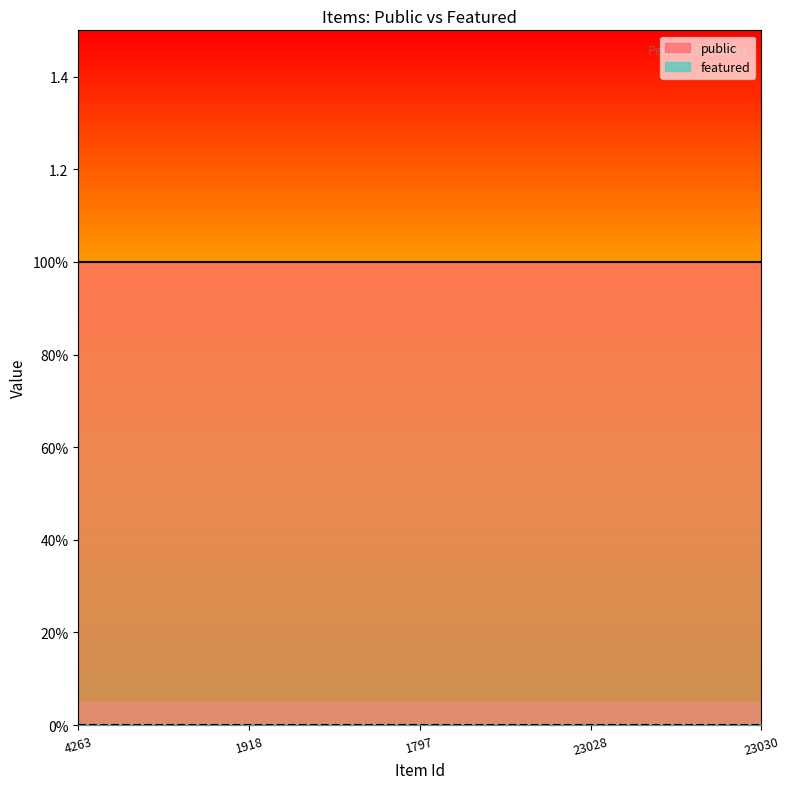

True or false: public has more than 2 interior local peaks.

False